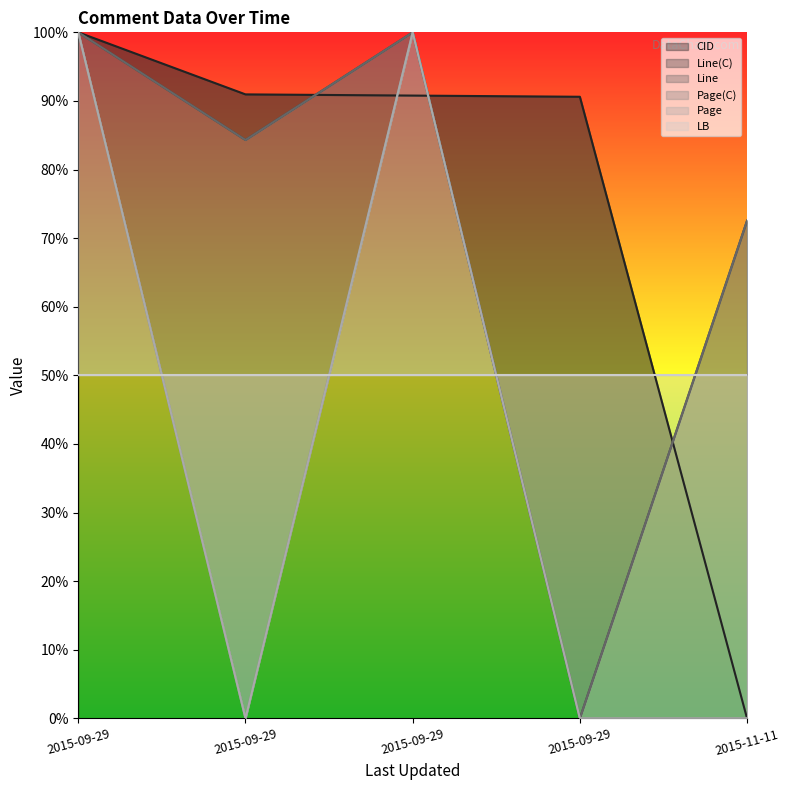

Reading left to right, what are all the values shown in this chart?

CID: 100.0	91.0	90.8	90.6	0.0
Line(C): 100.0	84.3	100.0	0.0	72.5
Line: 100.0	84.3	100.0	0.0	72.5
Page(C): 100.0	0.0	100.0	0.0	0.0
Page: 100.0	0.0	100.0	0.0	0.0